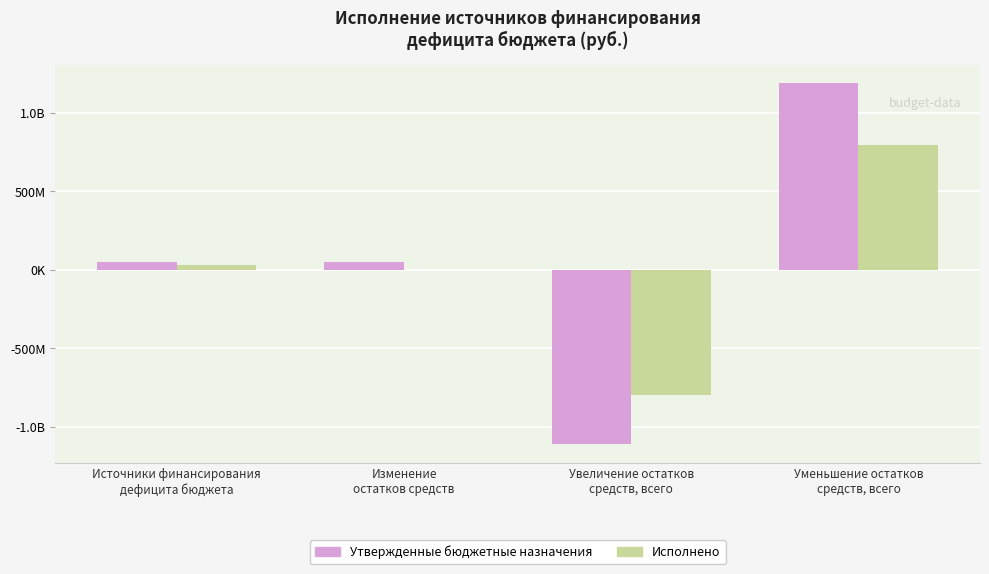

Which series has the widest spread of values?

Утвержденные бюджетные назначения